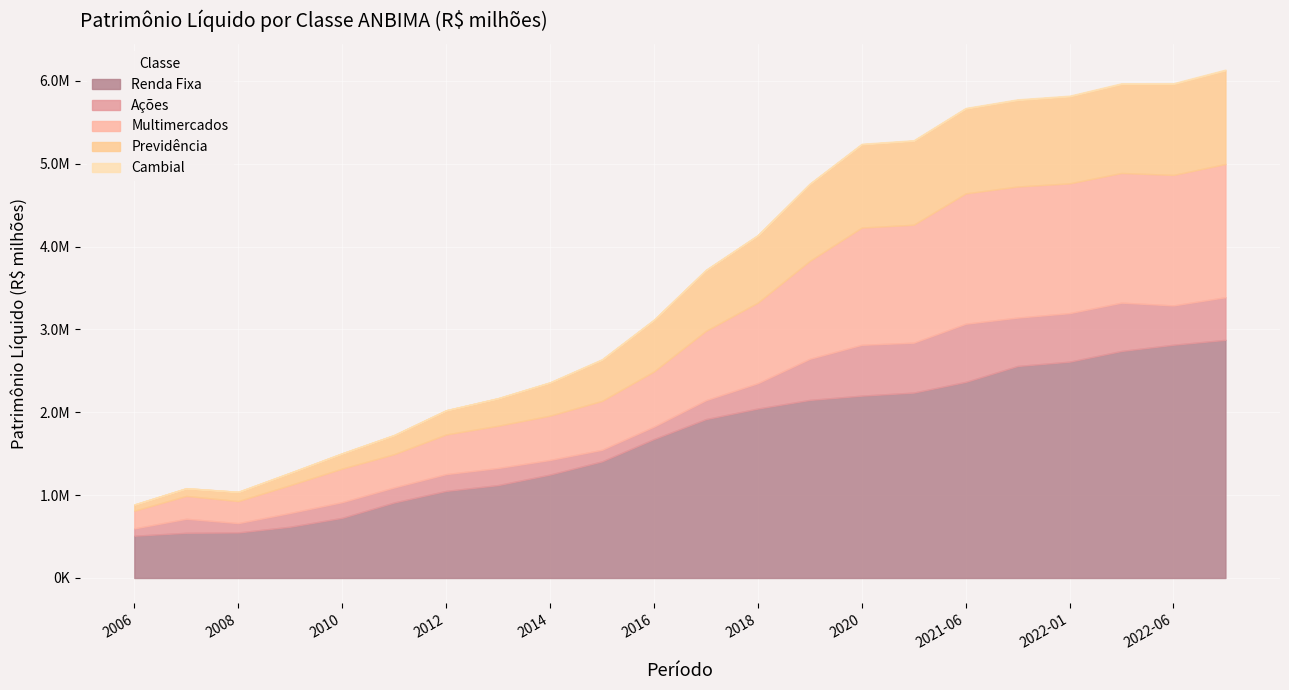

True or false: Cambial has more than 2 interior local peaks.

True